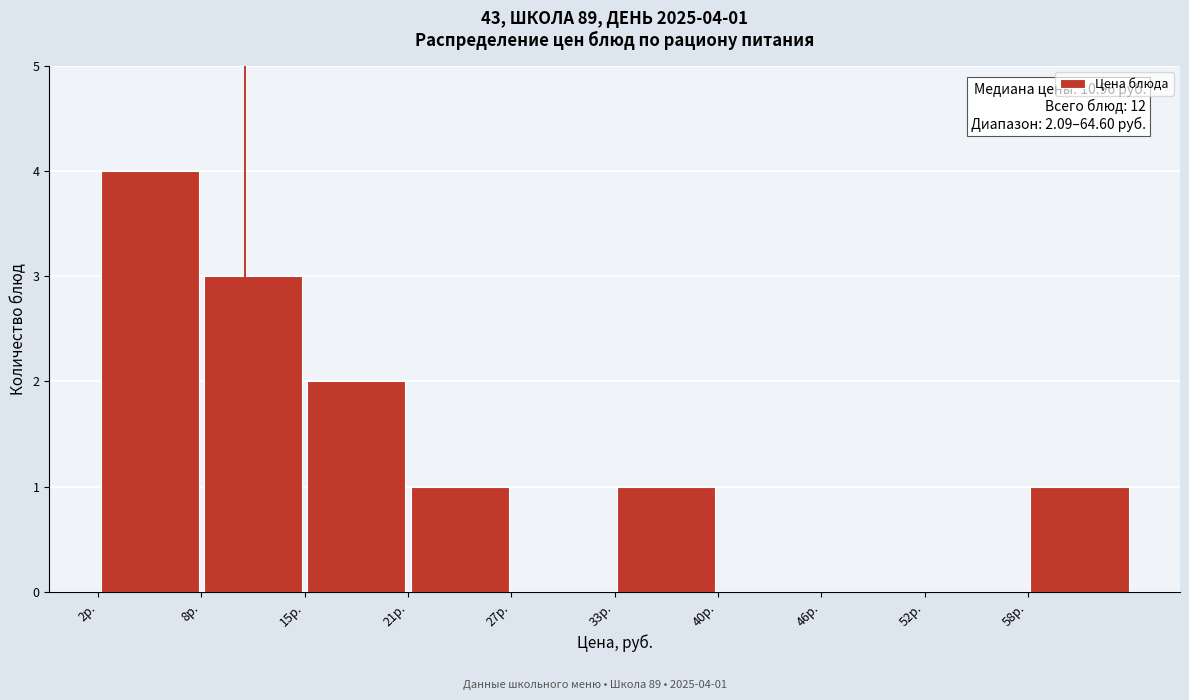

Over which range of the x-axis is the bar tallest?

2 to 8